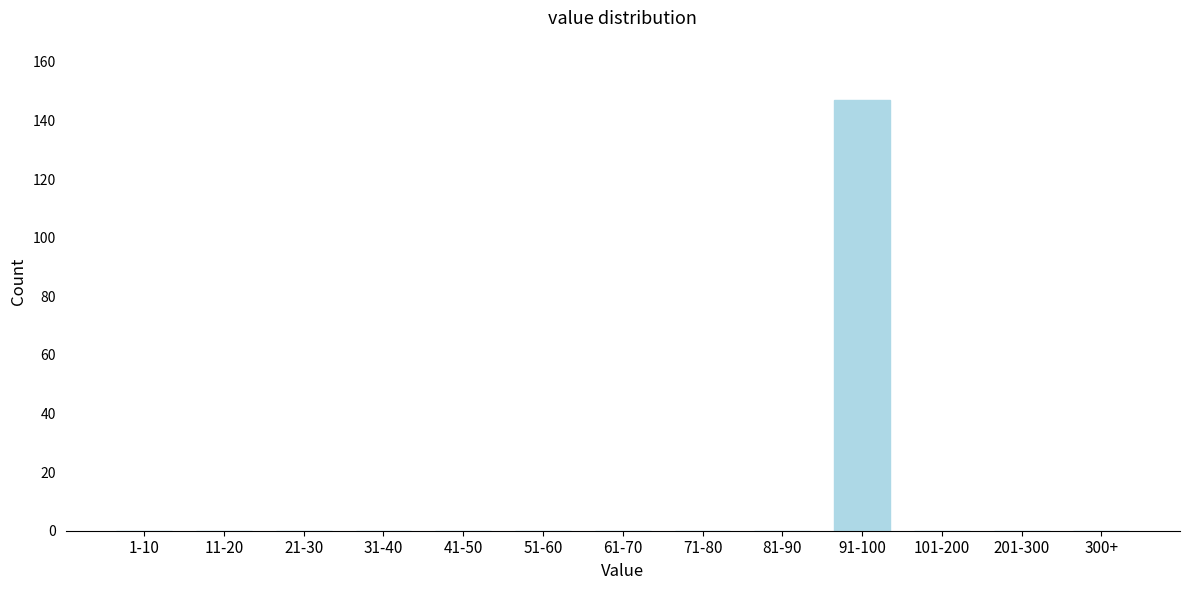

Reading left to right, list all the values displayed in this chart.

1-10=0	11-20=0	21-30=0	31-40=0	41-50=0	51-60=0	61-70=0	71-80=0	81-90=0	91-100=147	101-200=0	201-300=0	300+=0